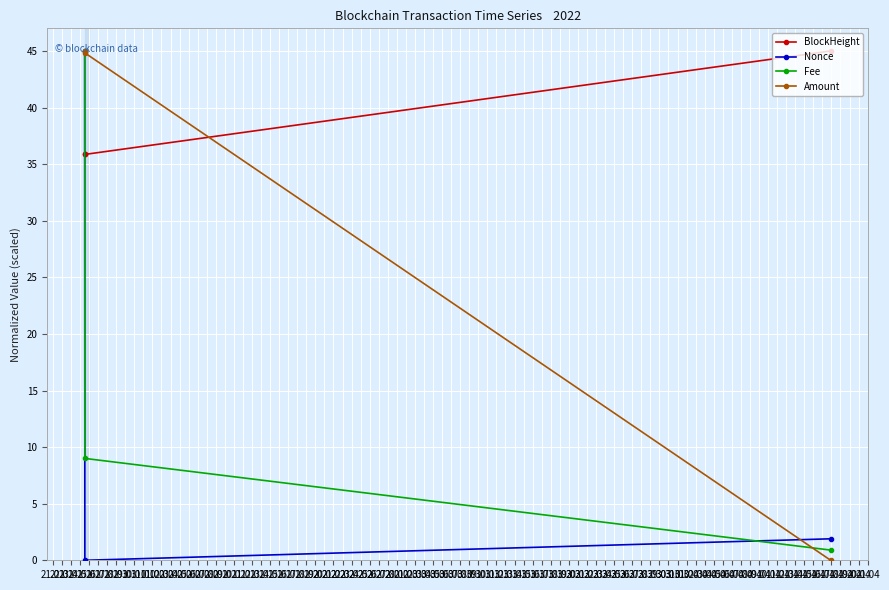

What is the greatest value displayed?

45.0